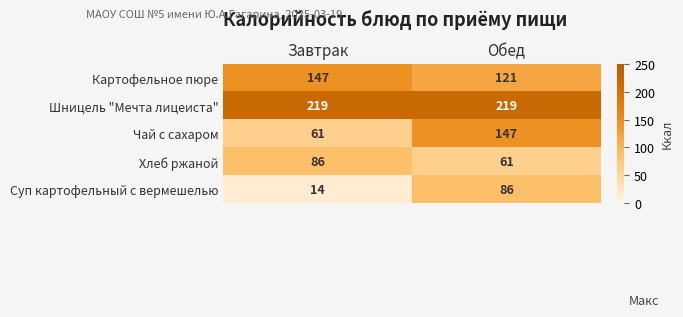

At which category is the sum across all series the highest?

Обед